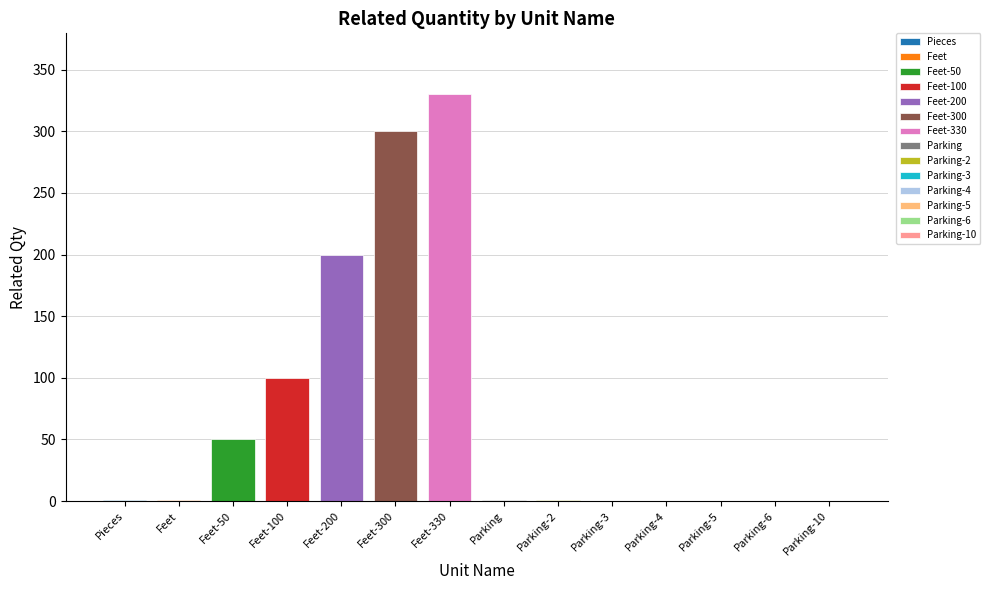

Does the chart contain stacked bars?

No